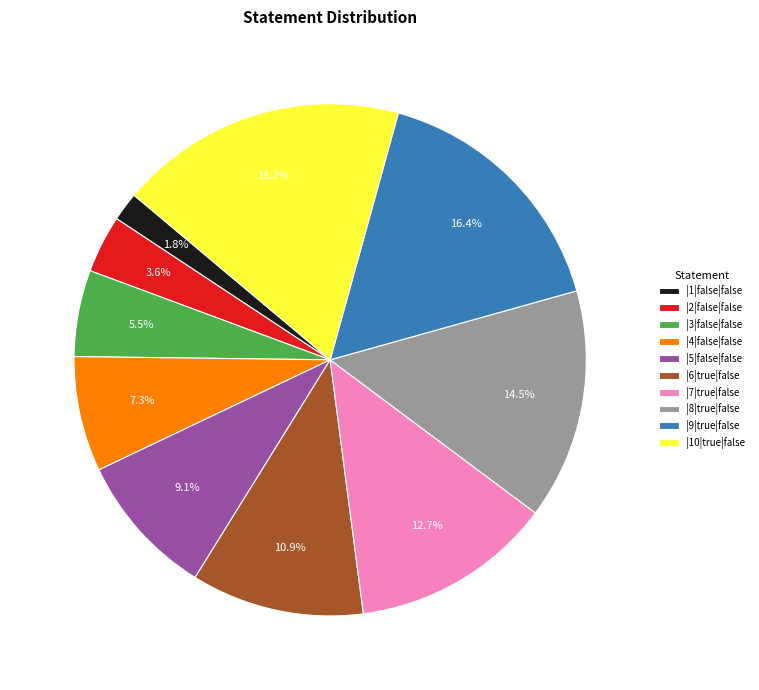

Is the sum of |8|true|false and |7|true|false greater than half?

No